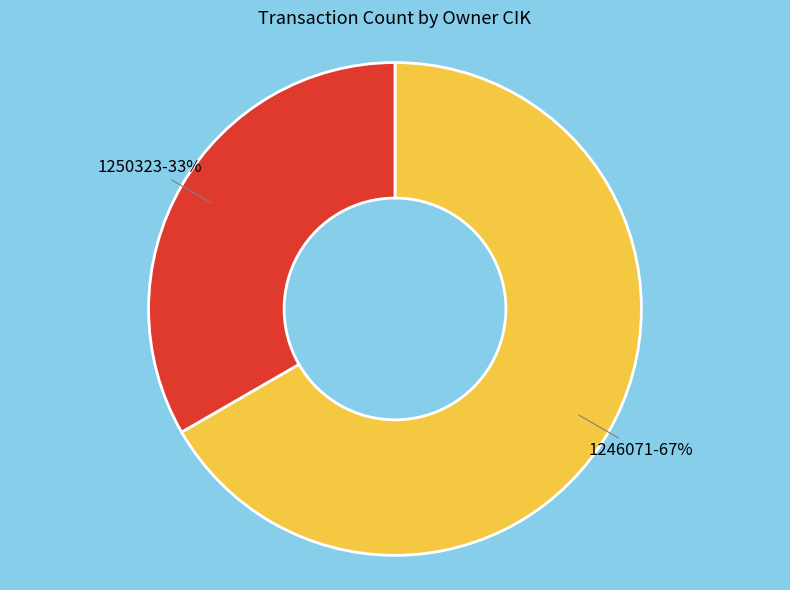

What is the ratio of the value at 1250323 to the value at 1246071?

0.5